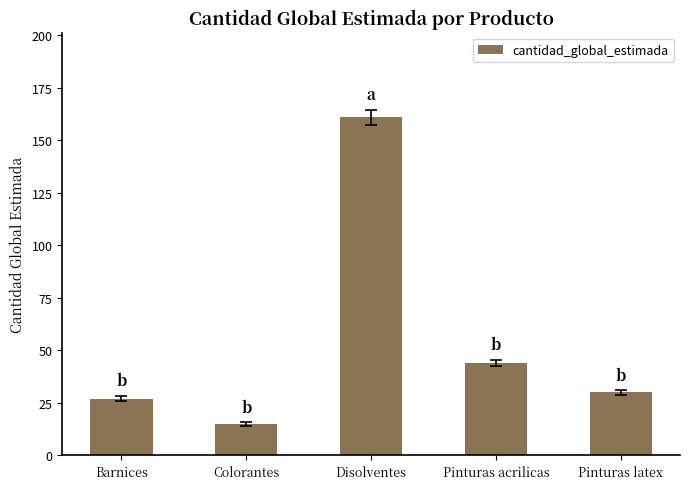

Reading left to right, list all the values displayed in this chart.

27	15	161	44	30